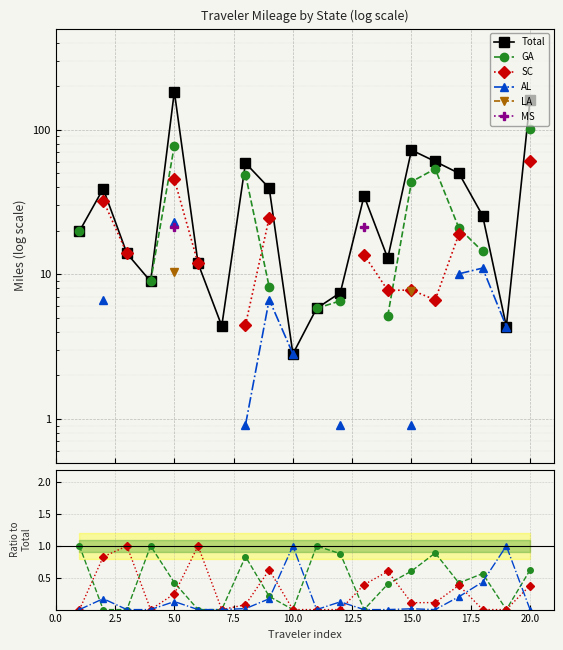

True or false: AL and LA intersect in this chart.

False